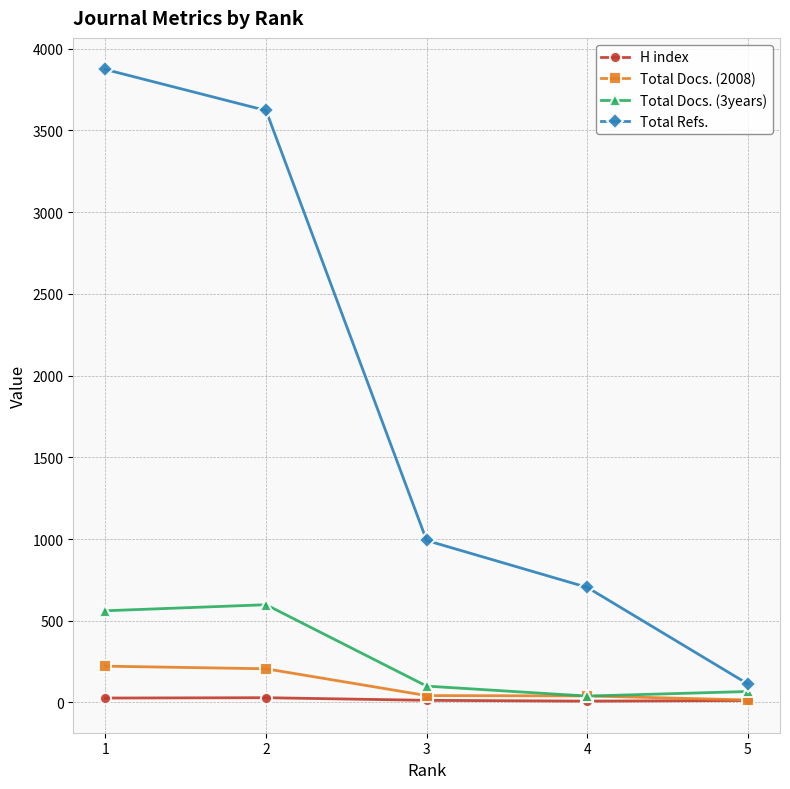

The value of Total Docs. (3years) at 1 is 734. True or false?

False